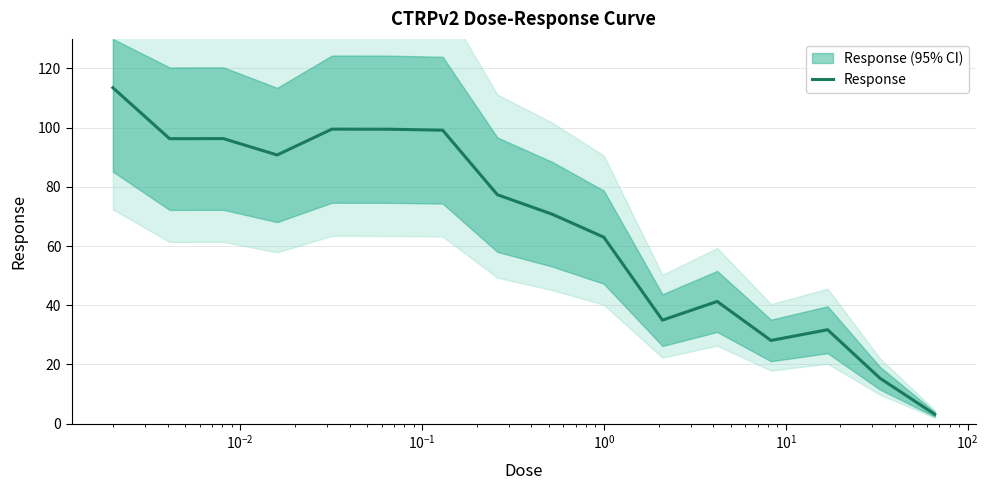

What is the minimum value for Response?

3.1